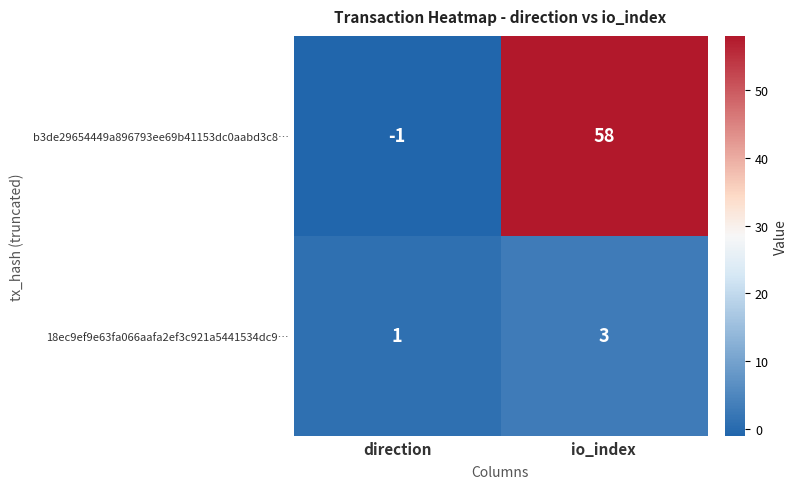

Reading right to left, extract all data points from this chart.

b3de29654449a896793ee69b41153dc0aabd3c8…: io_index=58	direction=-1
18ec9ef9e63fa066aafa2ef3c921a5441534dc9…: io_index=3	direction=1